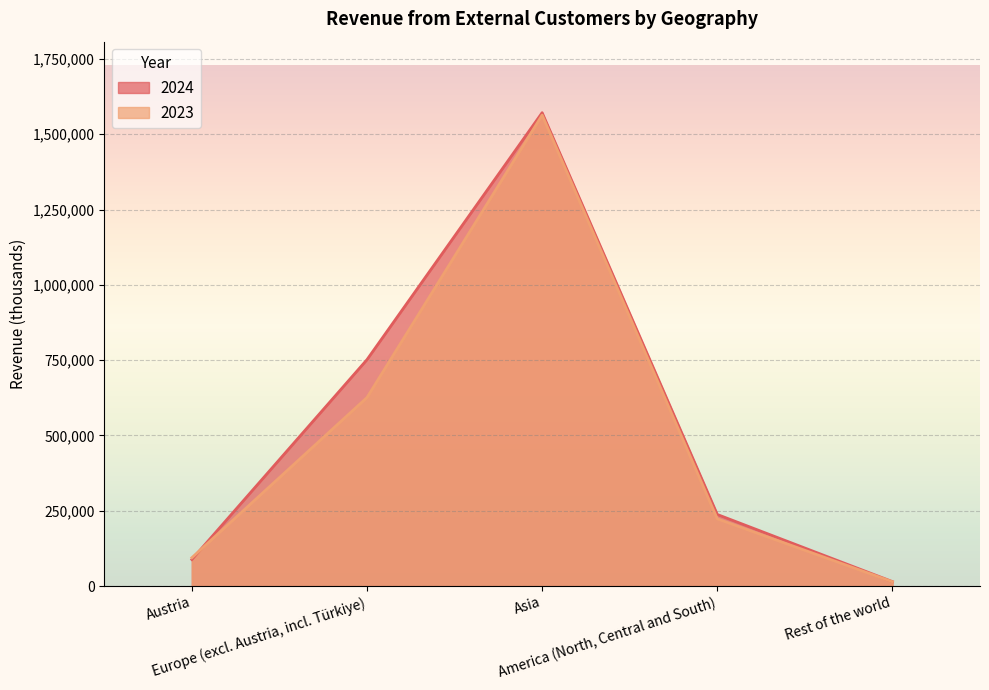

Reading right to left, extract all data points from this chart.

2024: Rest of the world=14850	America (North, Central and South)=237712	Asia=1571470	Europe (excl. Austria, incl. Türkiye)=751711	Austria=88155
2023: Rest of the world=14386	America (North, Central and South)=223264	Asia=1563430	Europe (excl. Austria, incl. Türkiye)=625909	Austria=94179